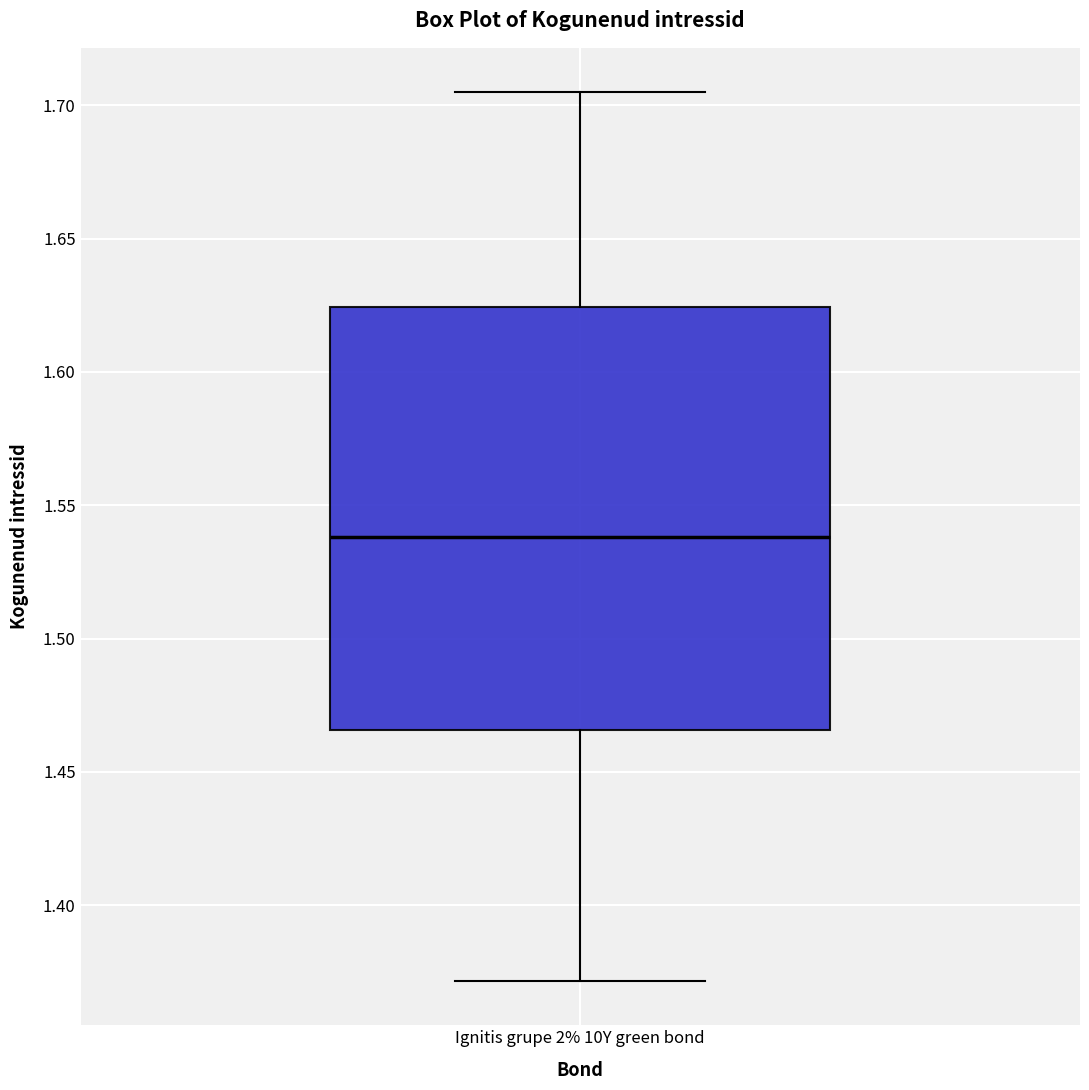

Transcribe this box plot: give where the median line is, the range the box spans, and where the two whiskers end, as read against the y-axis. The values are not printed on the chart, so give them approximately, as read against the axis.

median 1.540, box 1.465 to 1.625, whiskers 1.370 to 1.705